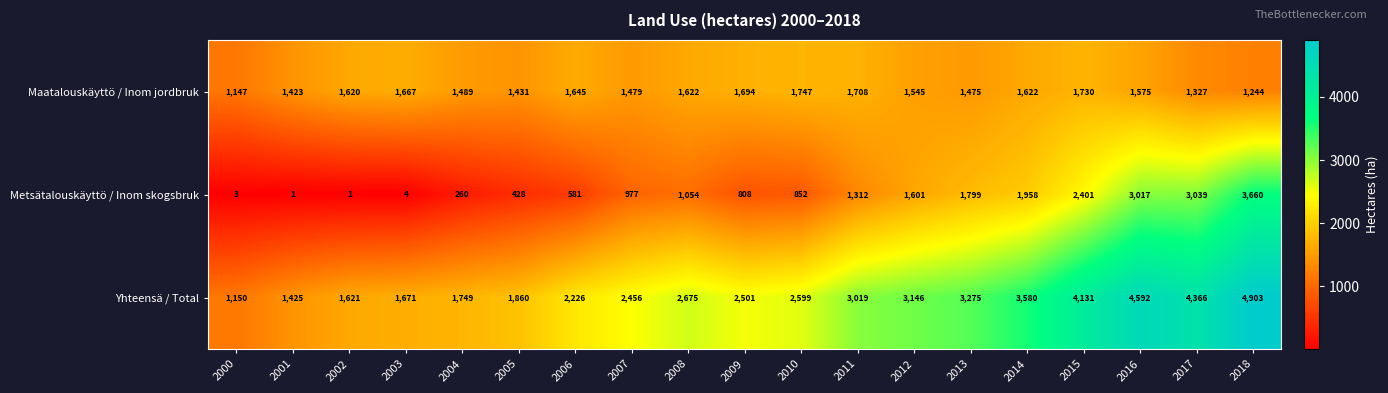

List the series in order of their peak value, highest first.

Yhteensä / Total, Metsätalouskäyttö / Inom skogsbruk, Maatalouskäyttö / Inom jordbruk